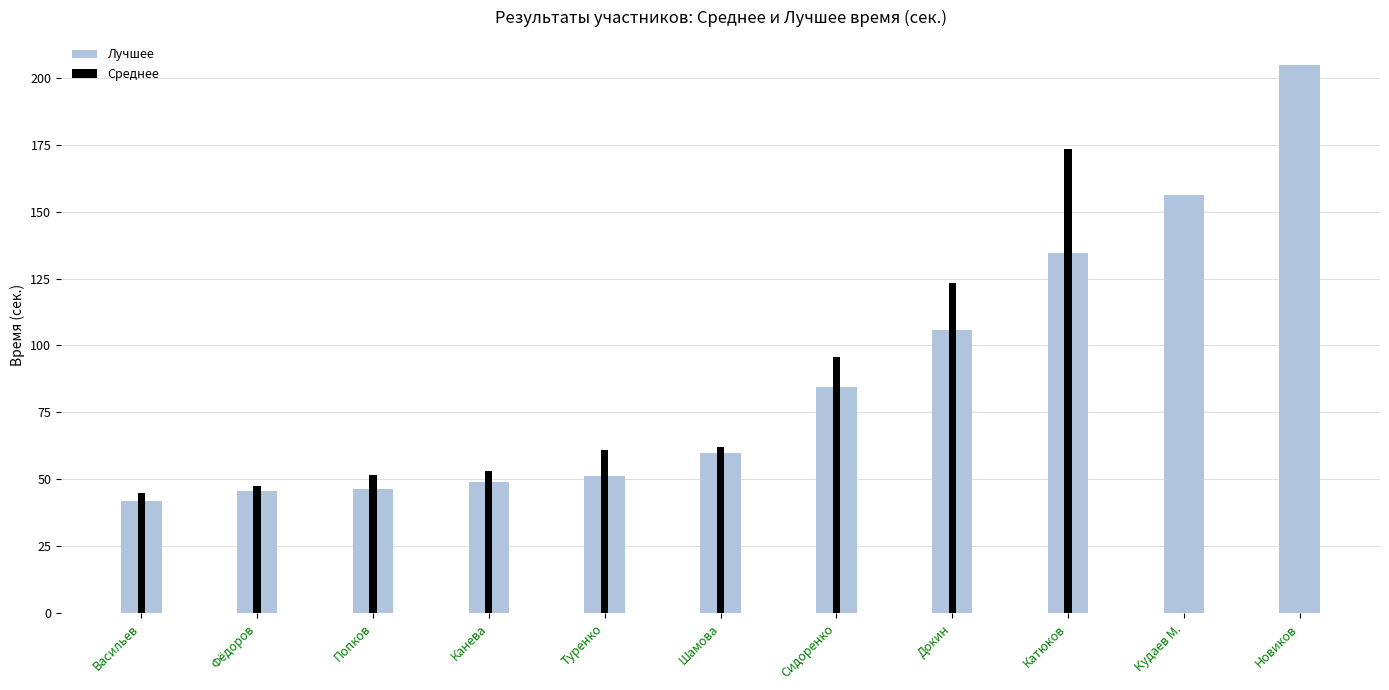

What is the change in value from Туренко to Кудаев М.?

+104.9